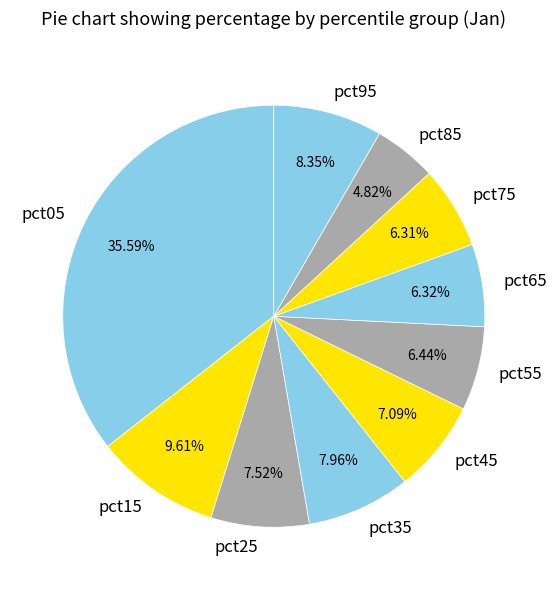

What percentage is NOT represented by pct85?

95.2%